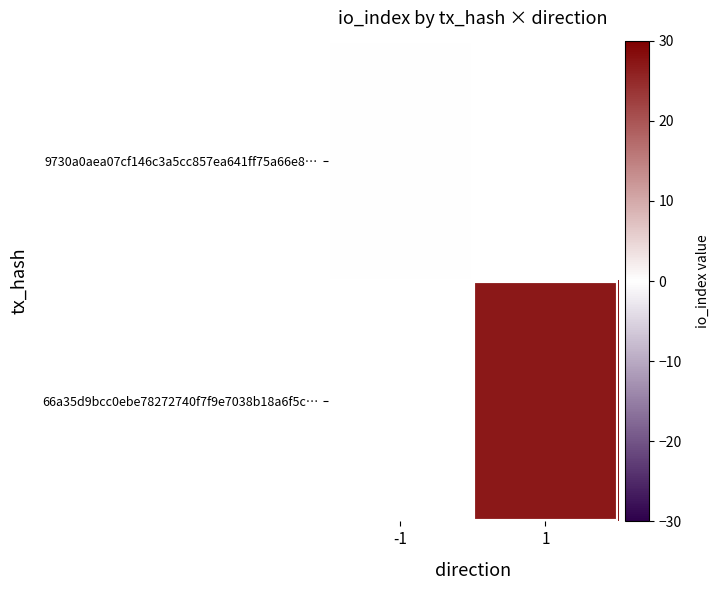

Which category has the lowest value in the 66a35d9bcc0ebe78272740f7f9e7038b18a6f5c… series?

-1